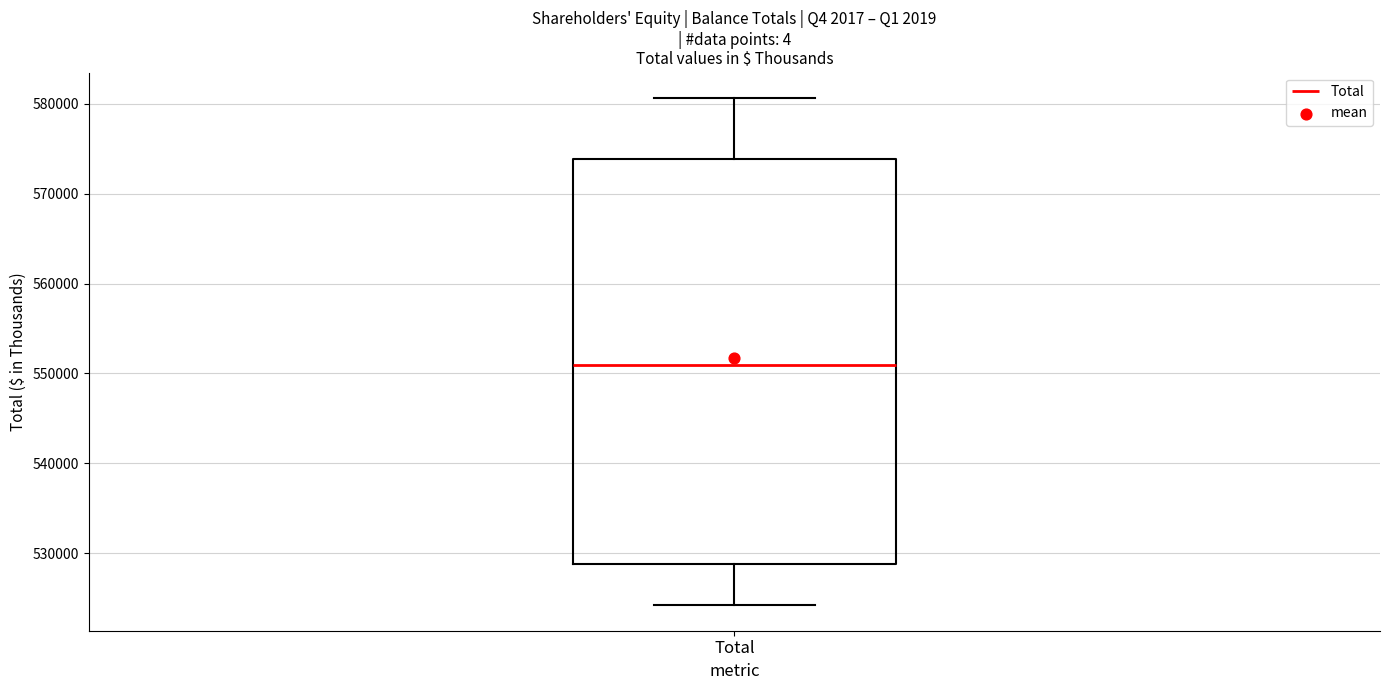

Where is the lower edge of the box for Total on the y-axis? The values are not printed on the chart, so give them approximately, as read against the axis.

529000